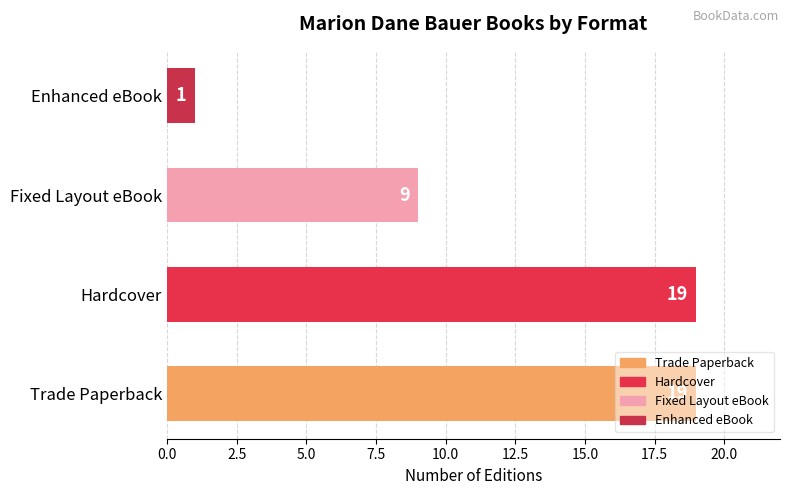

What is the difference between the values at Enhanced eBook and Fixed Layout eBook?

8